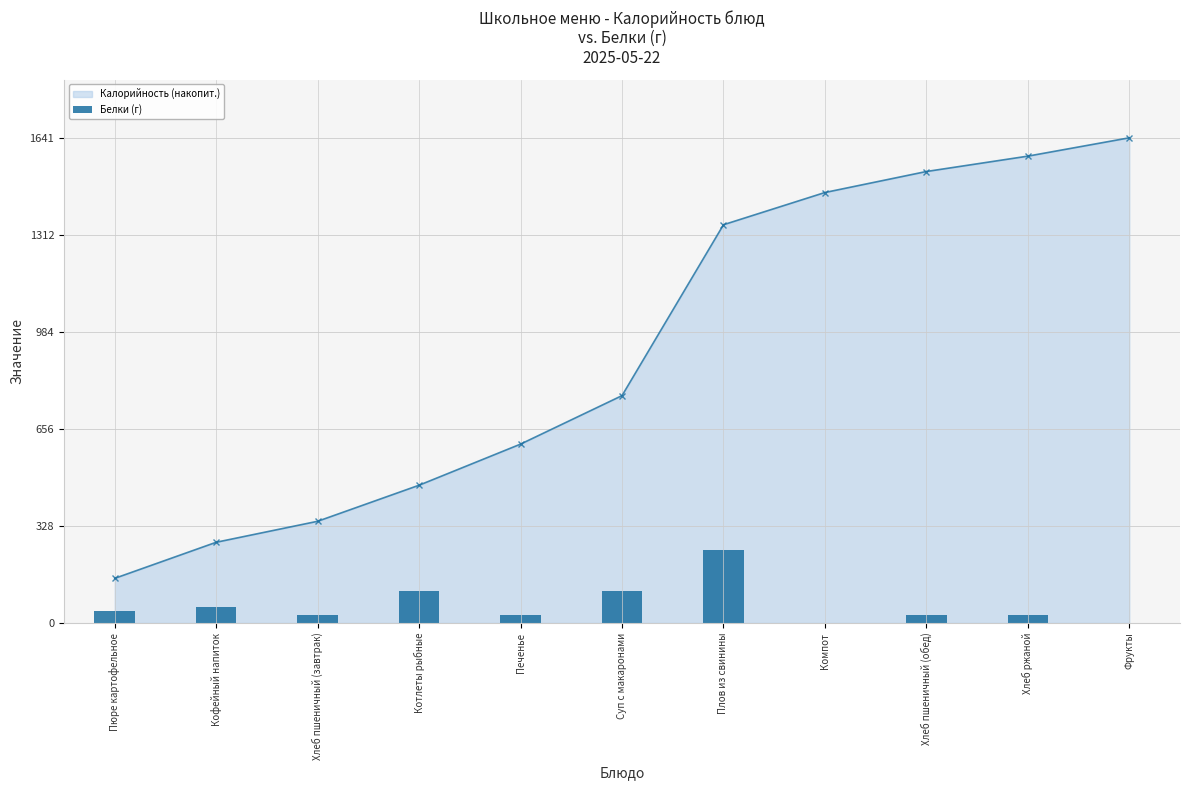

What is the difference between the Белки (г) values at Фрукты and Суп с макаронами?

109.4